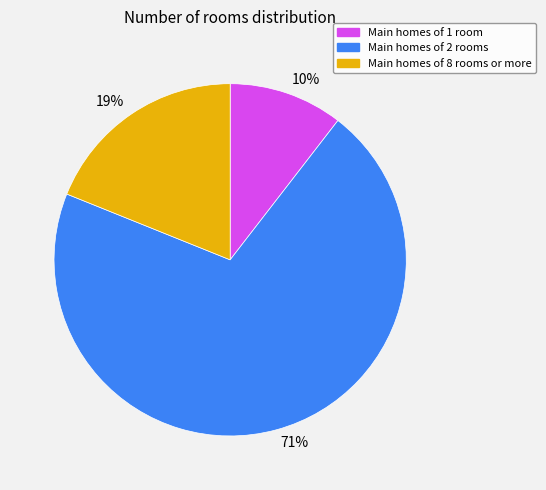

What is the ratio of the value at 71% to the value at 19%?

3.7